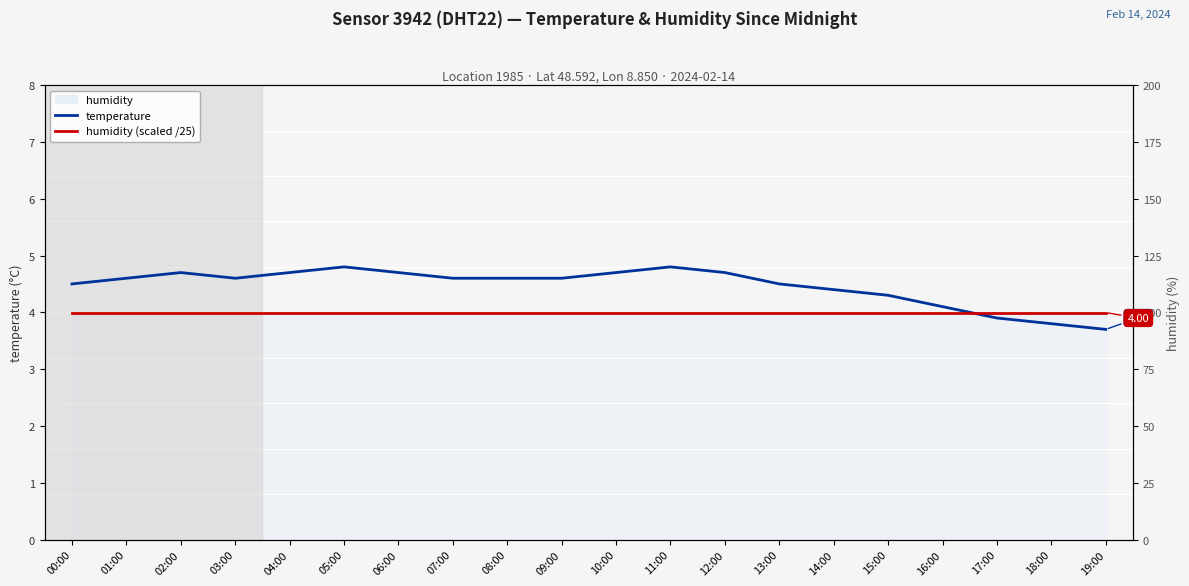

Is this an area chart (filled region under the line)?

No